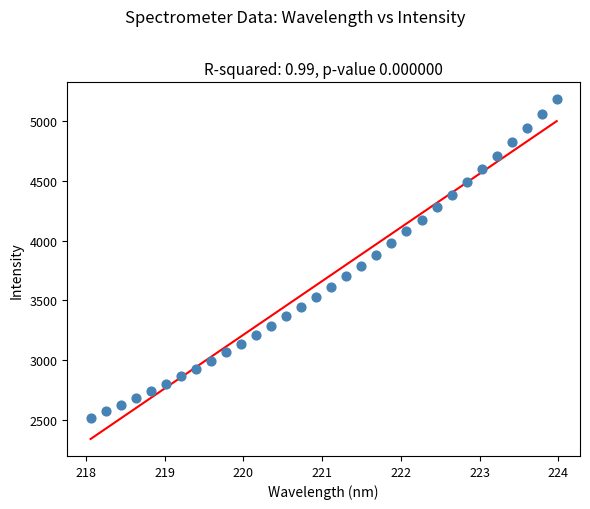

What is the range of Y values (max minus min)?

2669.1